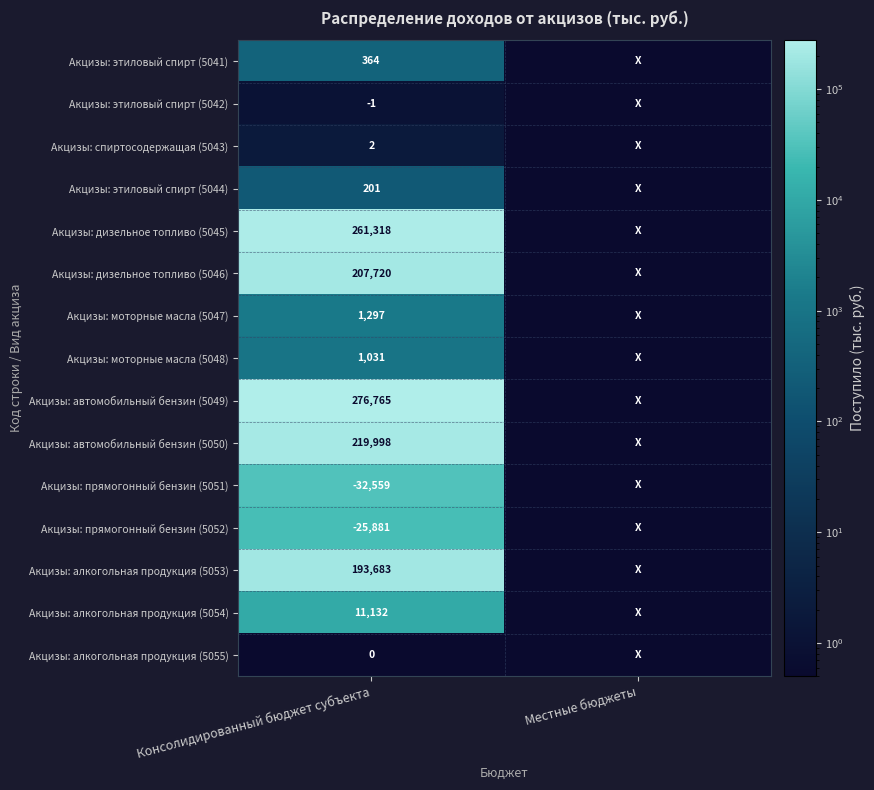

Between Консолидированный бюджет субъекта and Местные бюджеты, which is larger?

Консолидированный бюджет субъекта